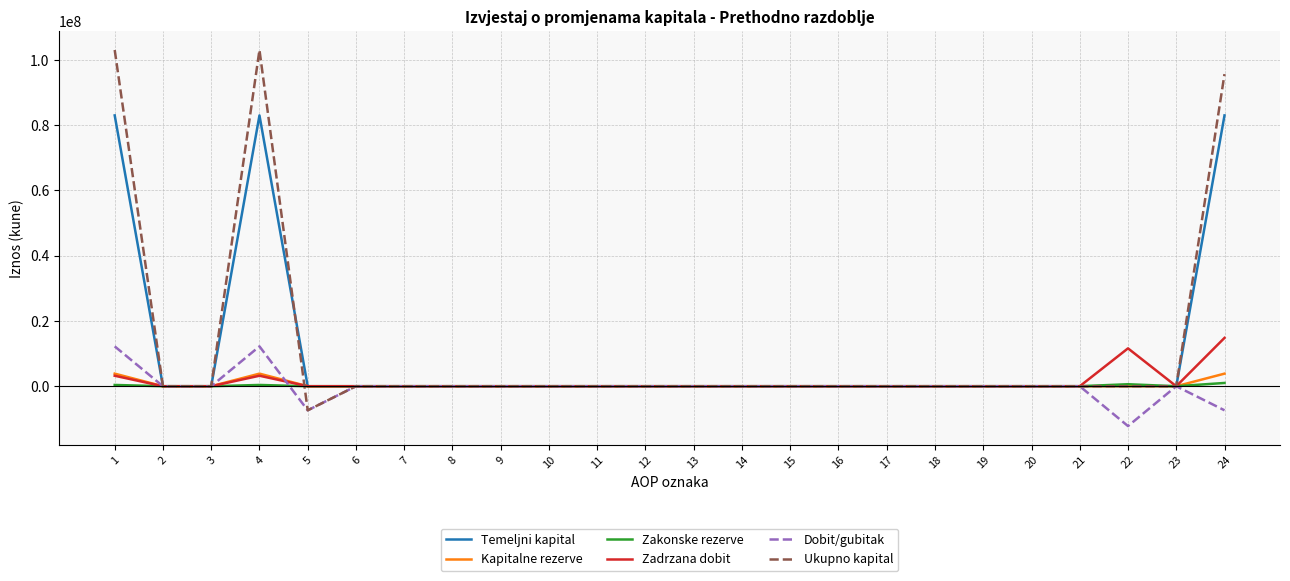

What is the spread (max minus min) of values at 22?

23815832